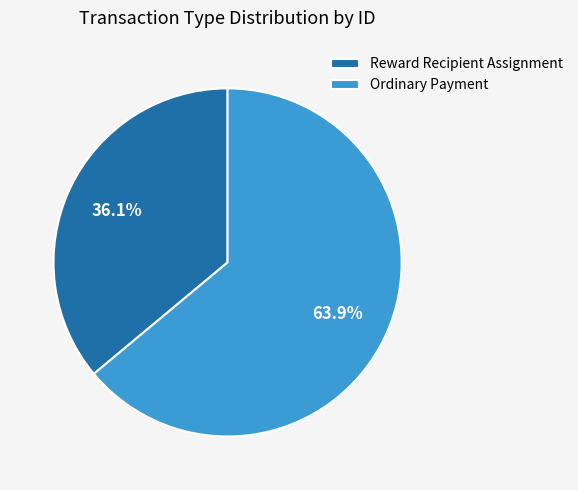

How many slices are in this pie chart?

2